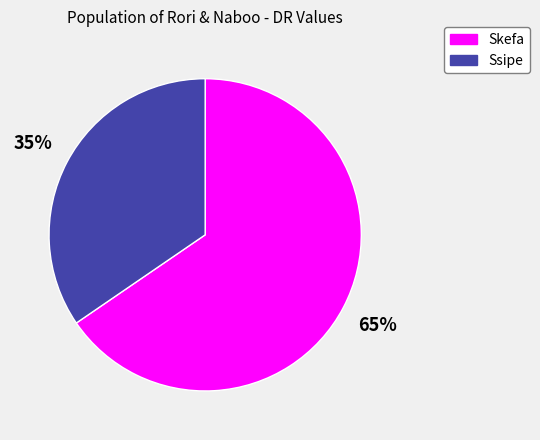

Do Ssipe and Skefa together represent more than half of the pie?

Yes